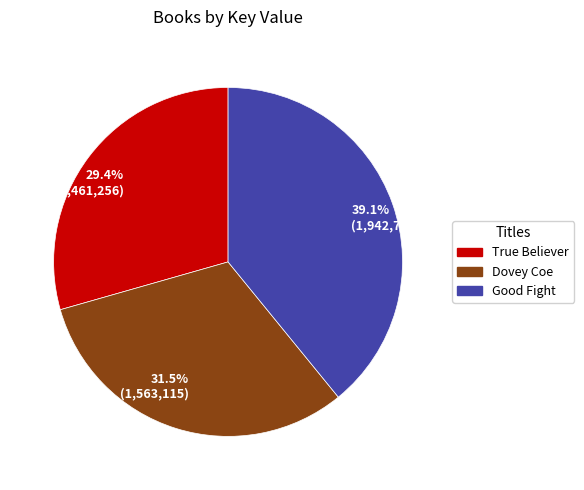

Which slice is the largest?

39.1% (1,942,744)